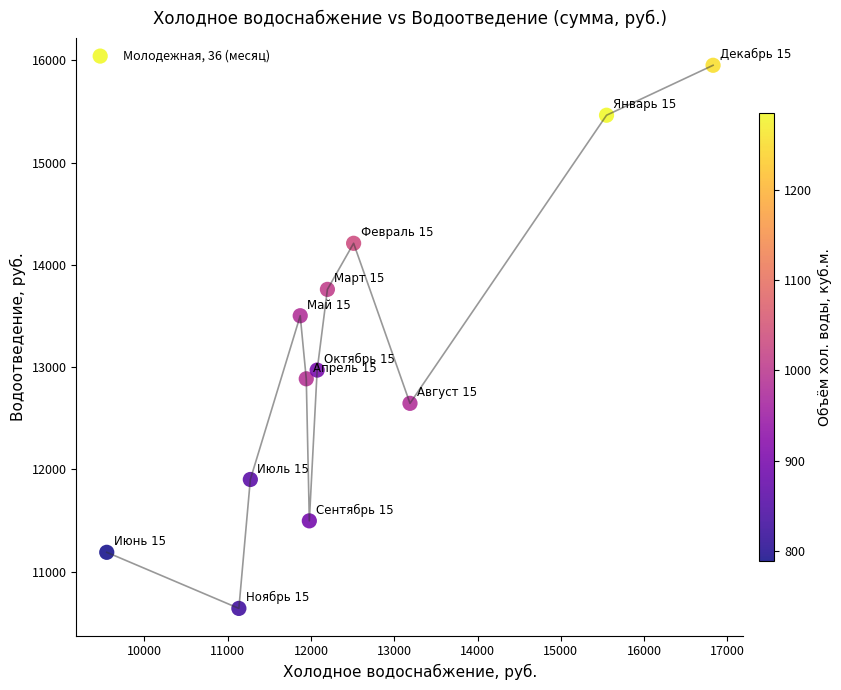

What is the range of Y values (max minus min)?

5310.8